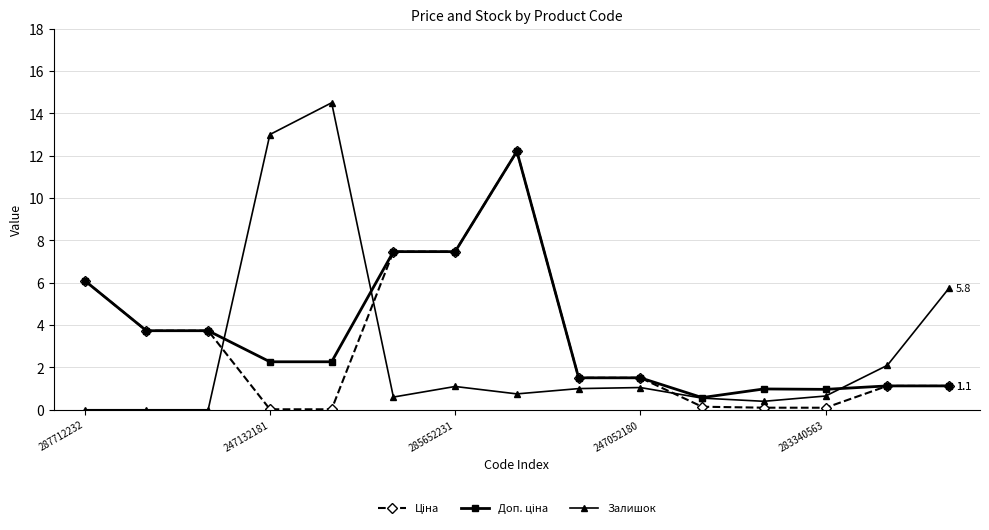

Which series has the widest spread of values?

Залишок